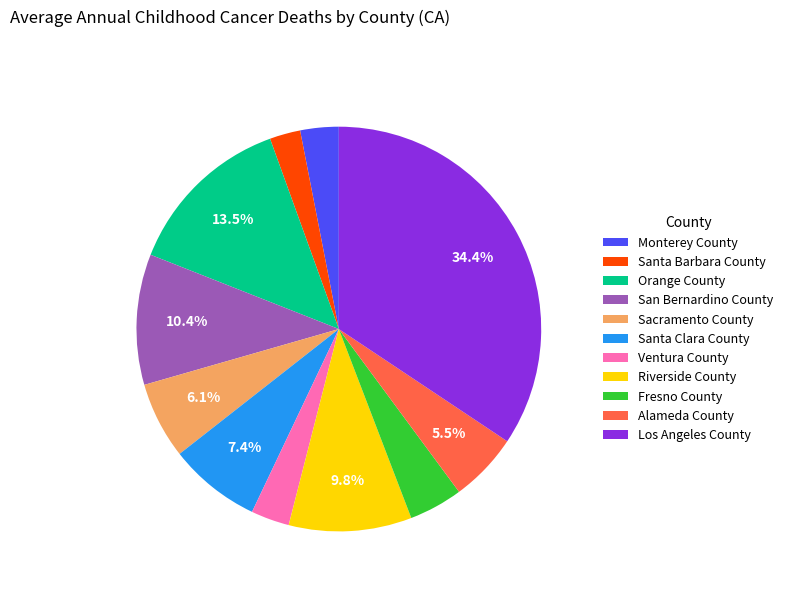

Approximately how many times larger is the value at San Bernardino County compared to Ventura County?

3.4